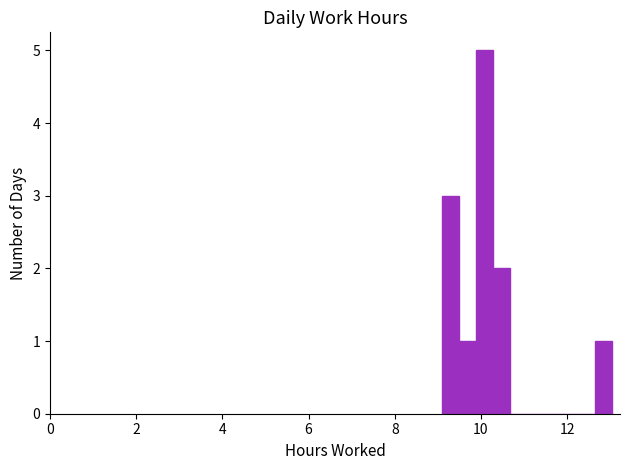

Read against the x-axis, roughly where is the centre of the tallest bar?

10.0